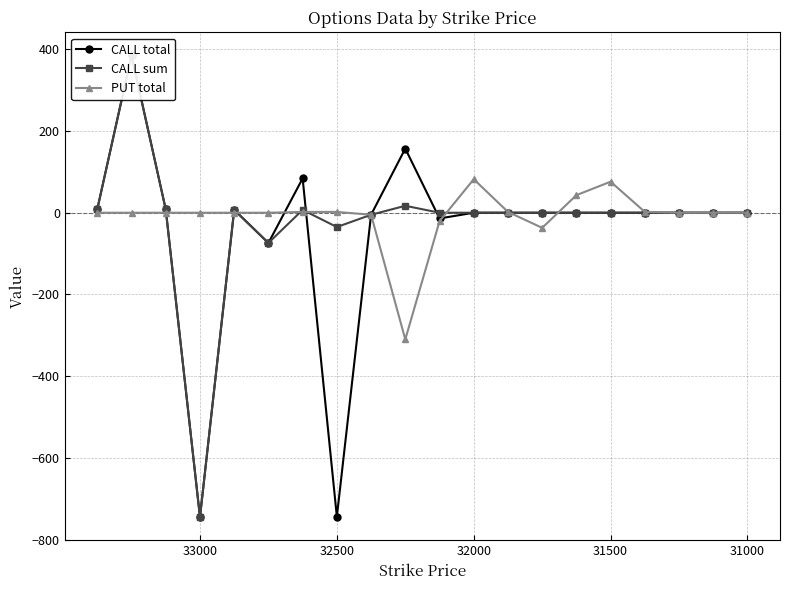

What is the total value across all series at 32500?

-777